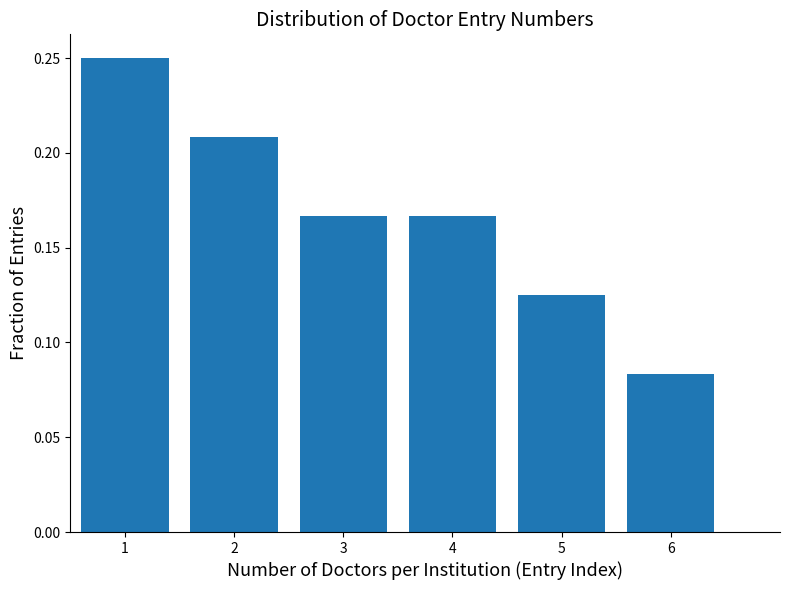

The value at 1 is 0.4. True or false?

False